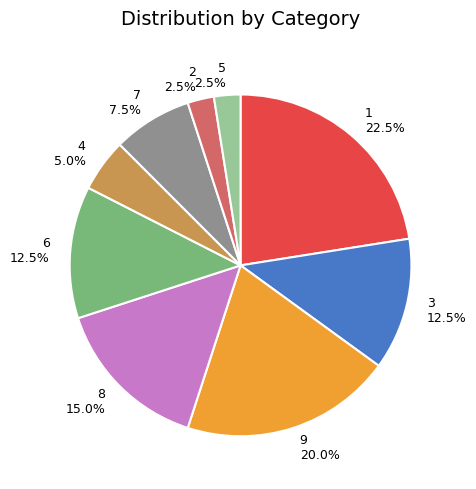

Does 6 represent more than half of the total?

No